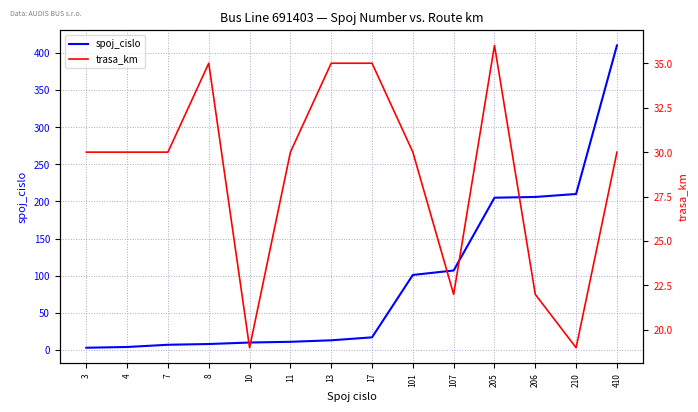

True or false: spoj_cislo and trasa_km intersect in this chart.

True